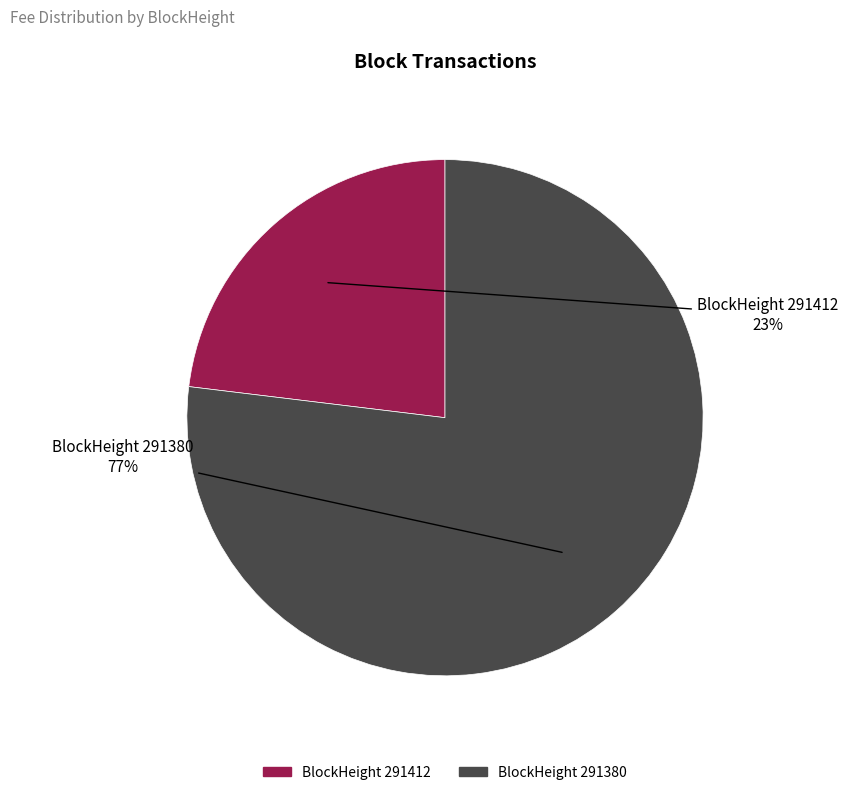

True or false: BlockHeight 291412 accounts for 23% of the total.

True